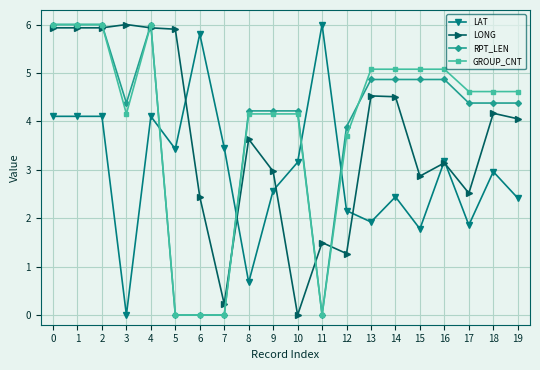

What is the difference between the maximum and minimum values in the RPT_LEN series?

6.0